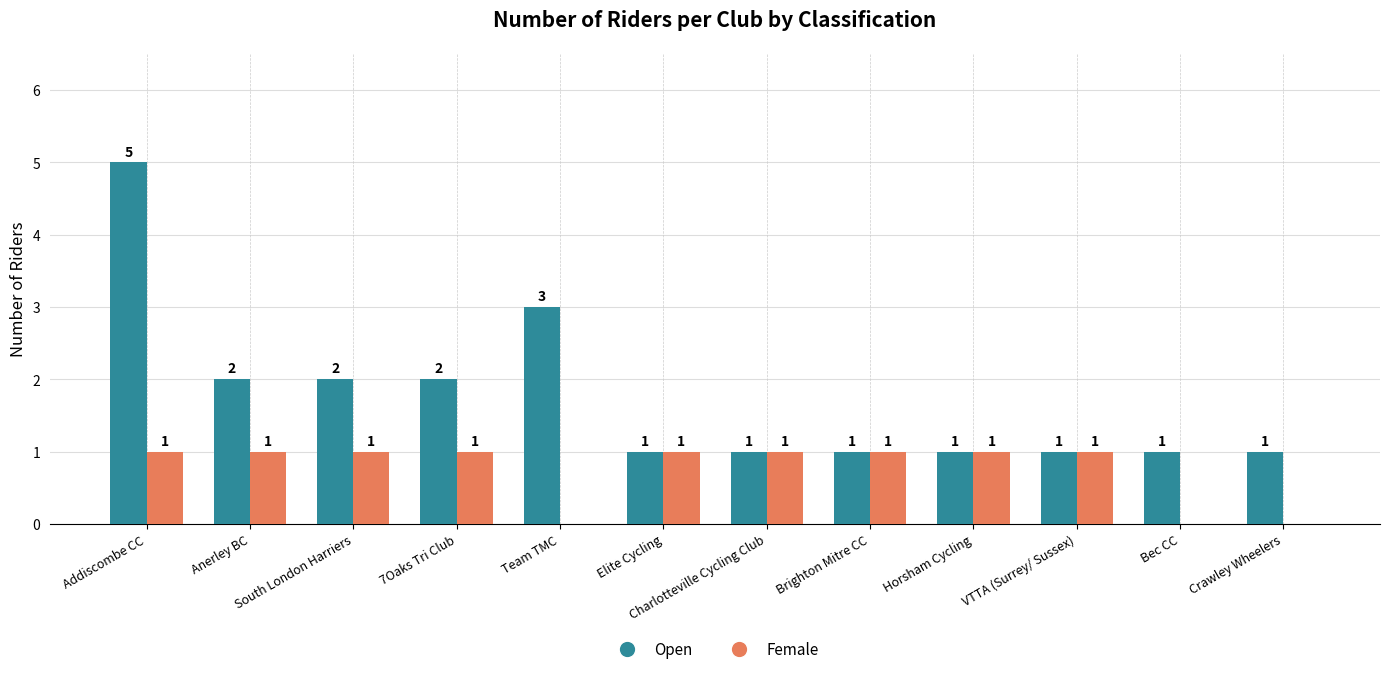

Which series has the largest total across all categories?

Open